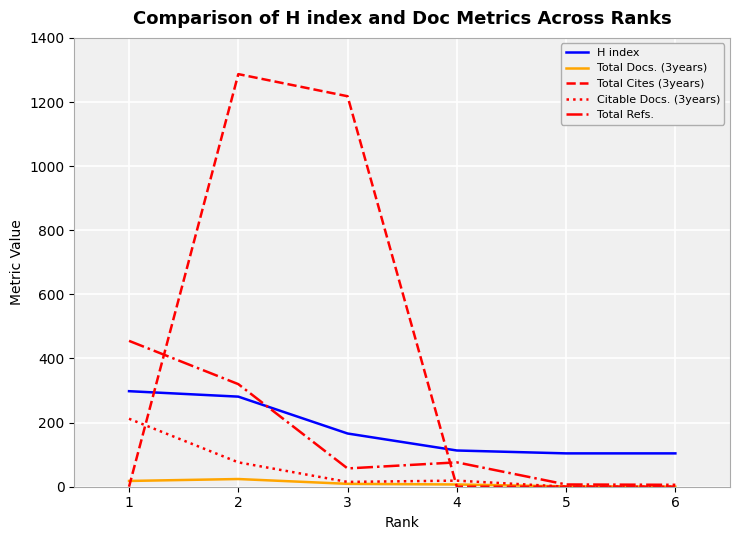

Between which two adjacent categories do H index and Total Refs. first intersect?

2 and 3